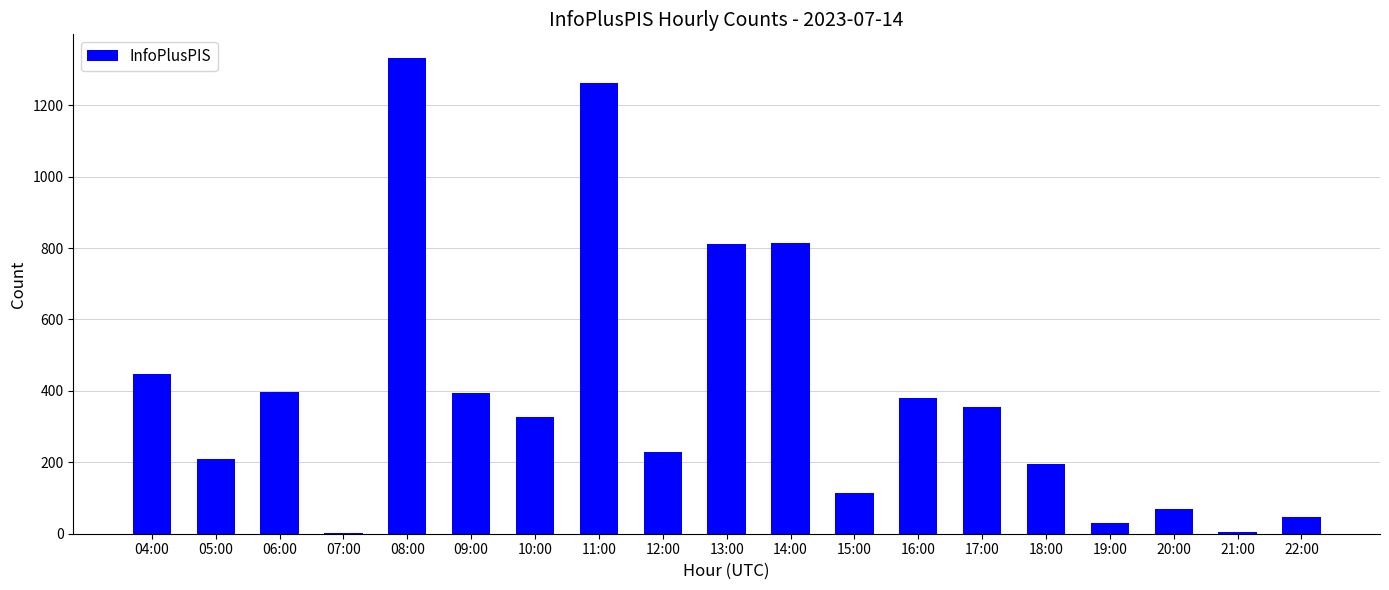

What is the greatest value displayed?

1332